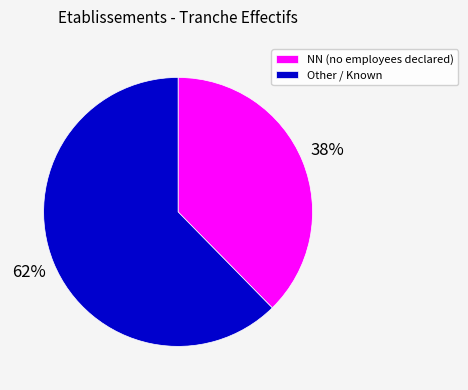

Rank the categories by value from lowest to highest.

NN (no employees declared), Other / Known